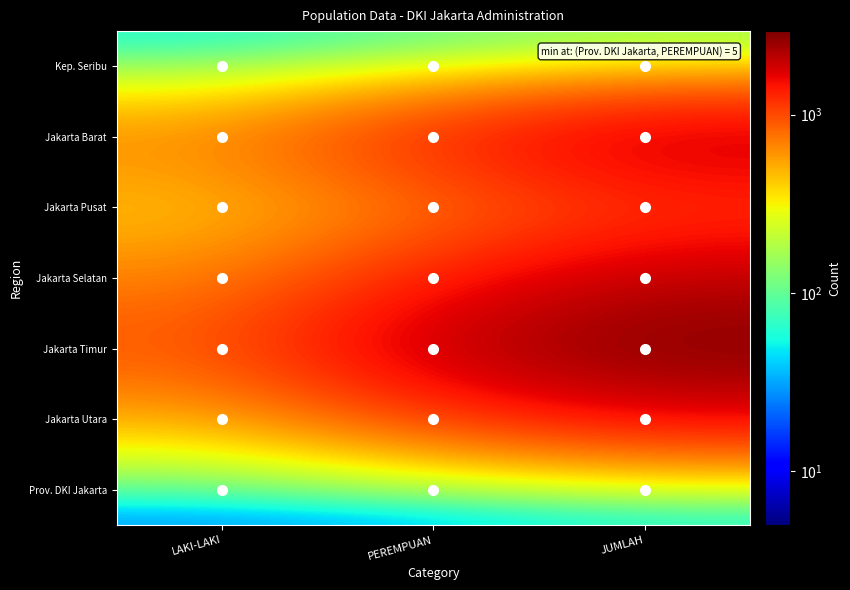

At how many categories does at least one series exceed 2078?

1